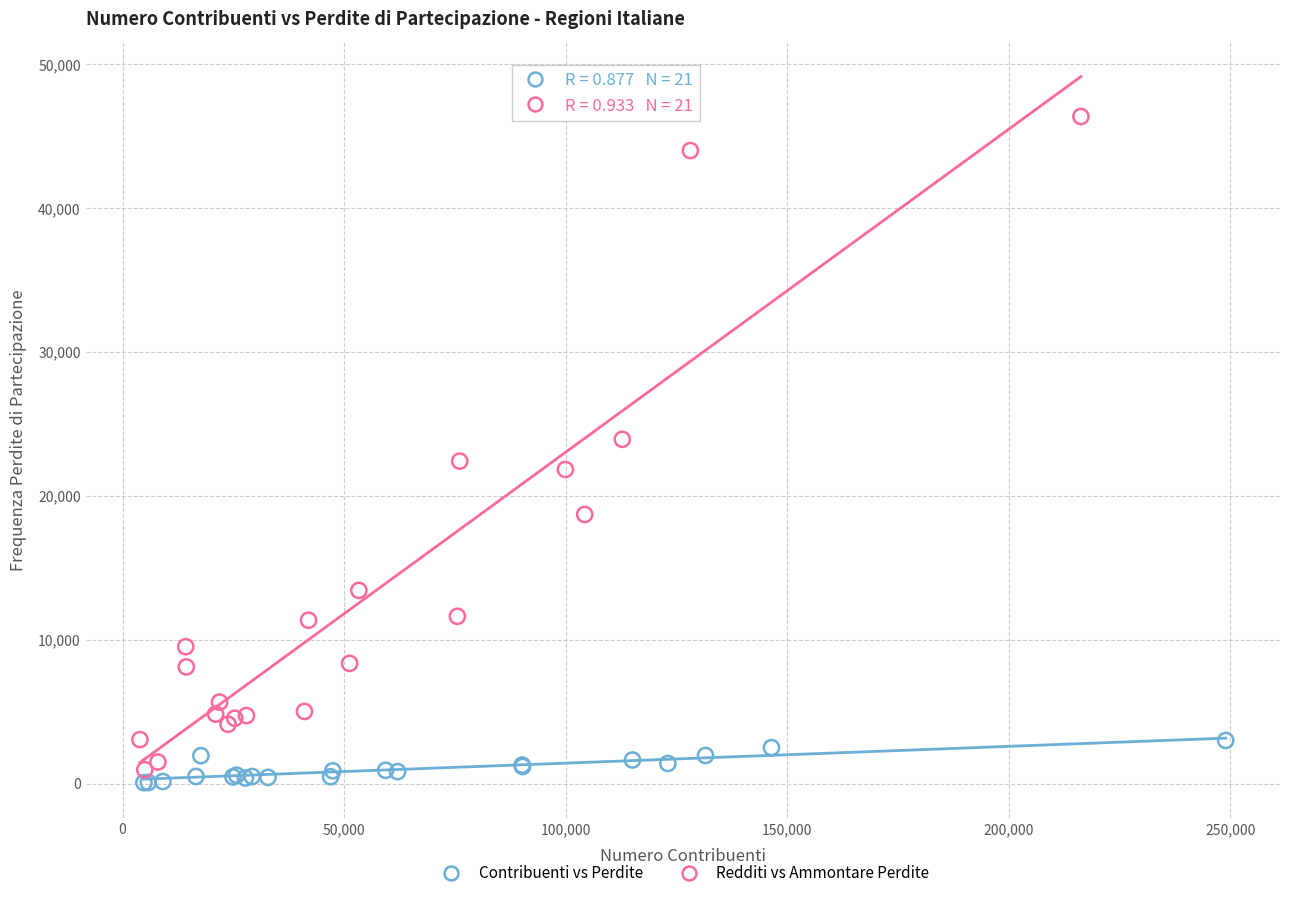

Which series contains the highest Y value?

Redditi vs Ammontare Perdite